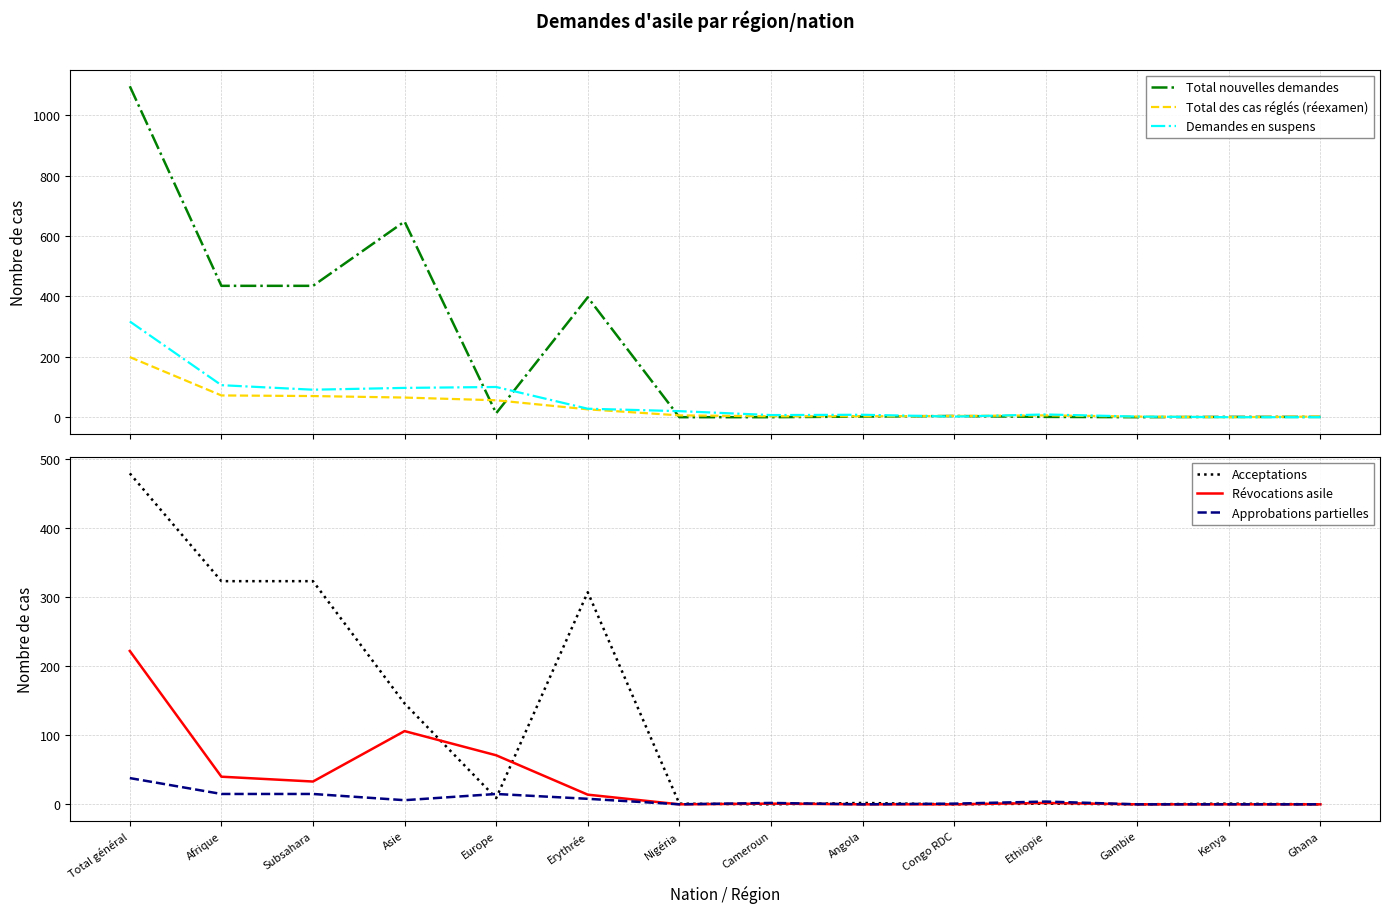

At which category does the chart reach its minimum across all series?

Nigéria